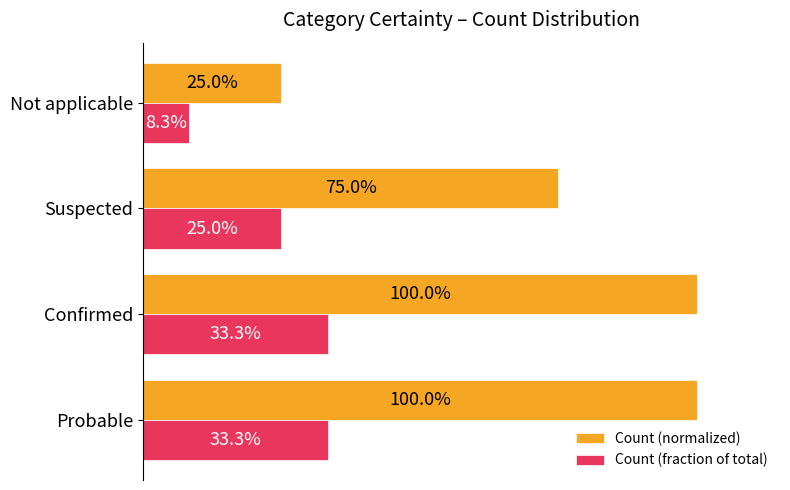

Rank the series by their maximum value, from lowest to highest.

Count (fraction of total), Count (normalized)